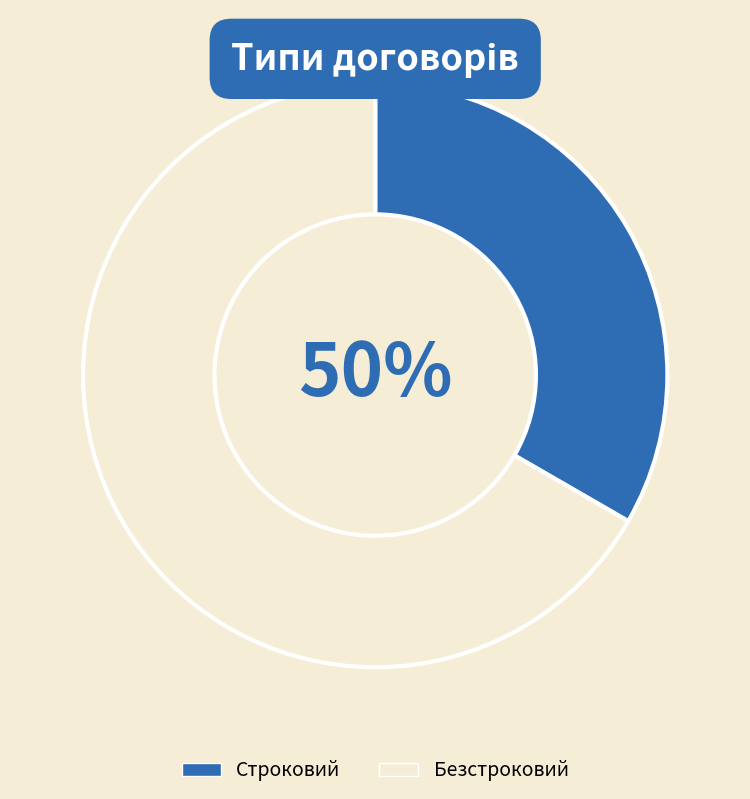

Combined, do Строковий and Безстроковий account for over 50%?

Yes